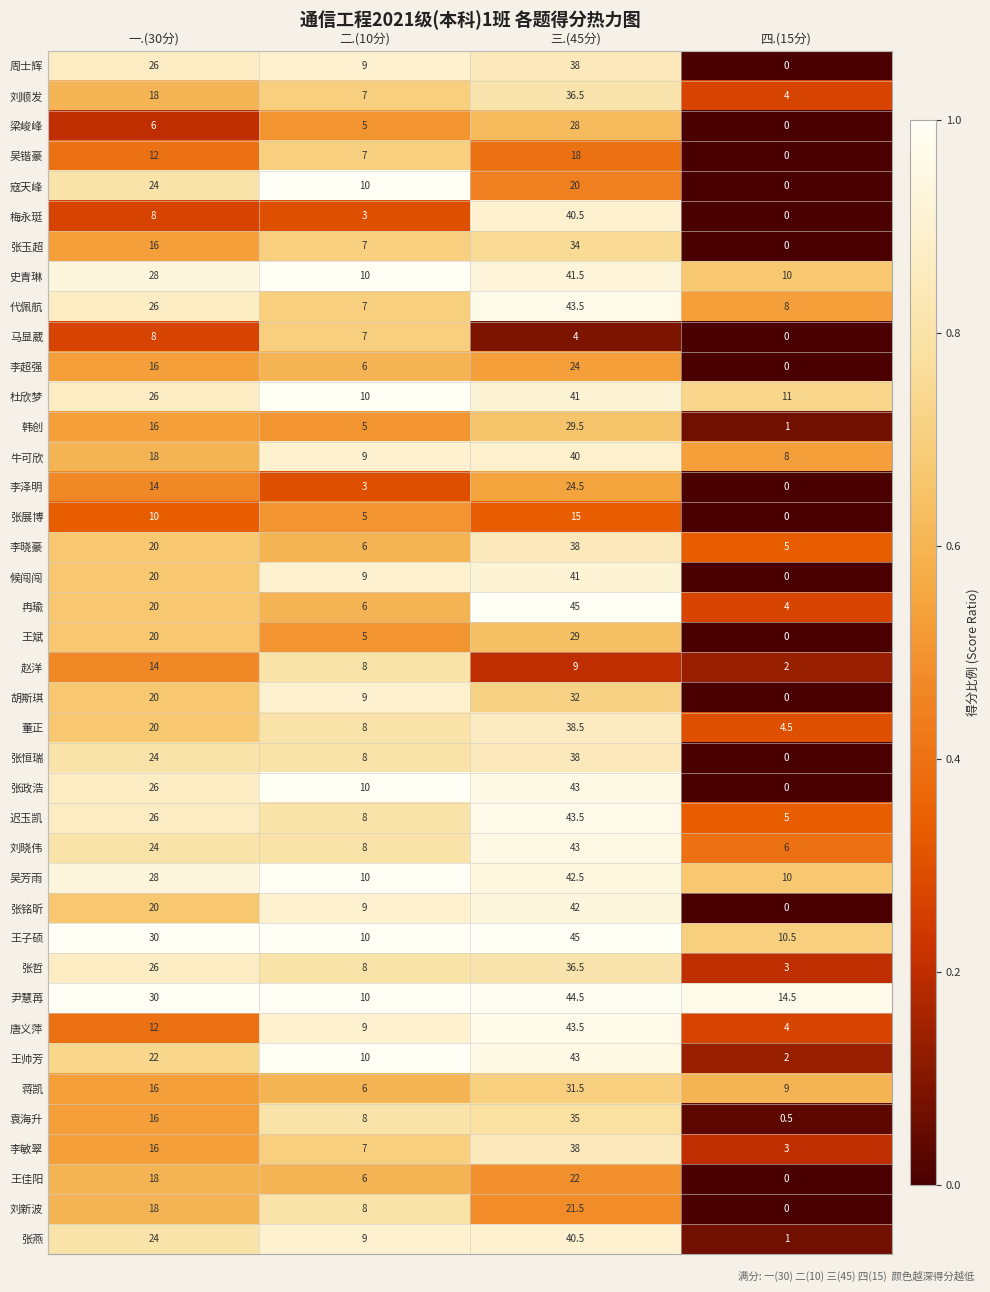

List the labels in order of 候闯闯 value, largest first.

三.(45分), 一.(30分), 二.(10分), 四.(15分)